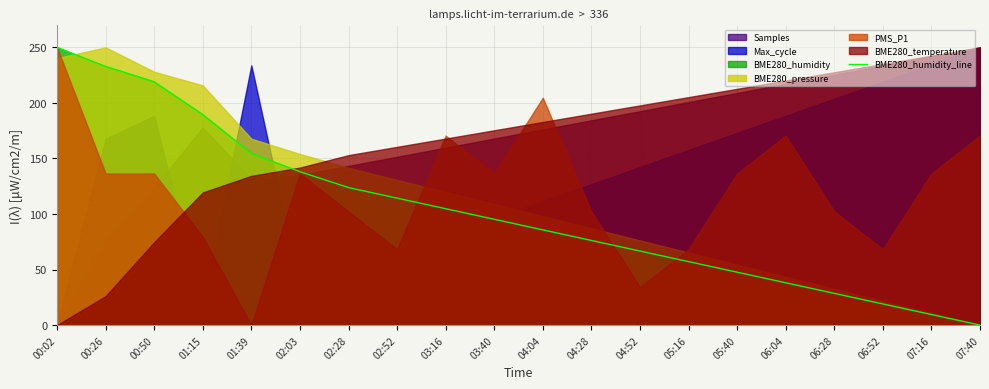

What position from the right is 02:52?

13